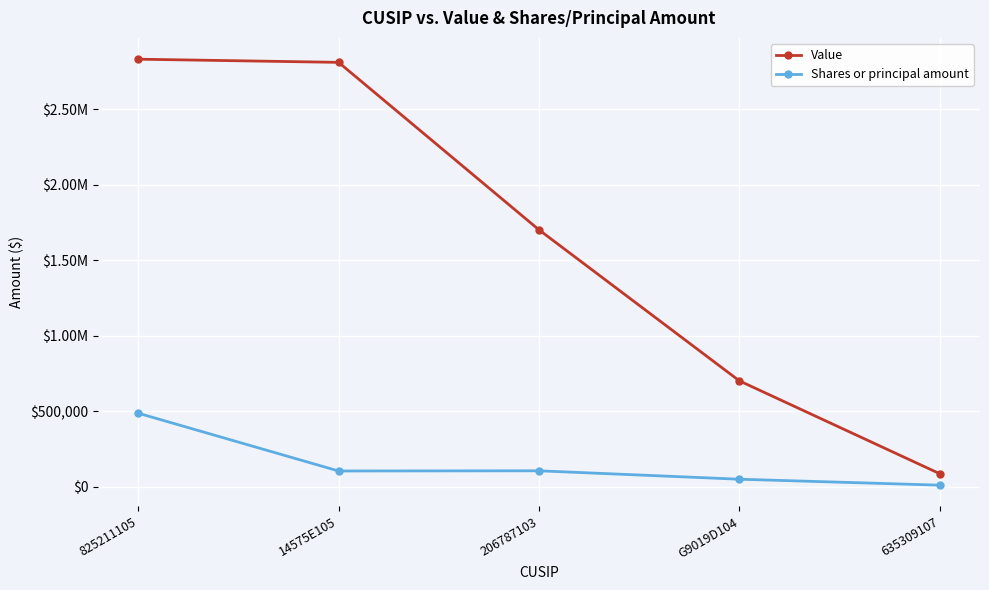

Where is Value nearest to the value 1459500?

206787103